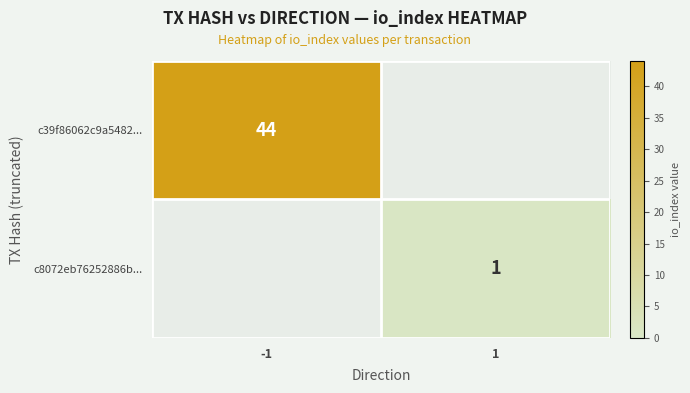

Is the value of c39f86062c9a5482... at -1 greater than the value of c8072eb76252886b... at 1?

Yes